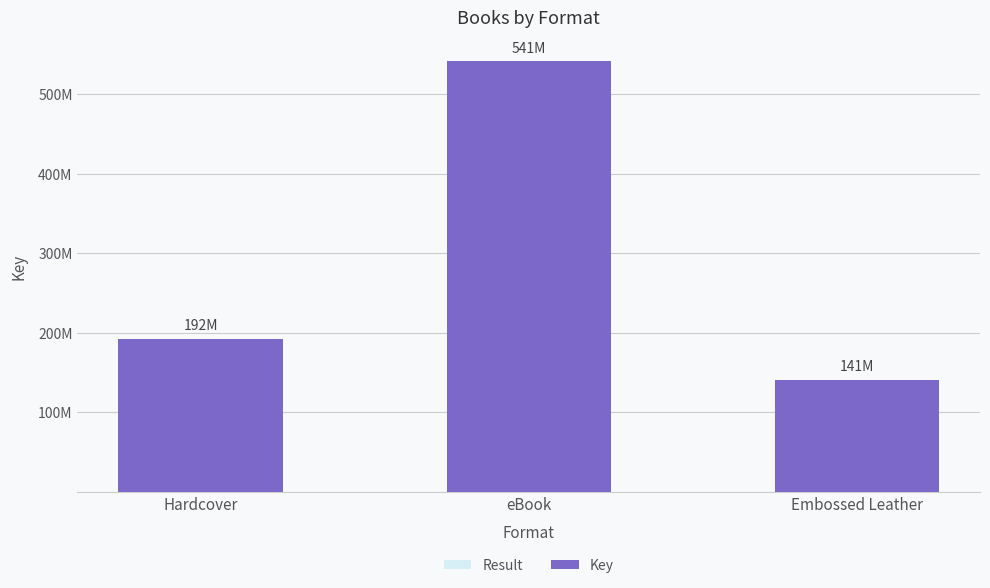

Are the bars horizontal?

No